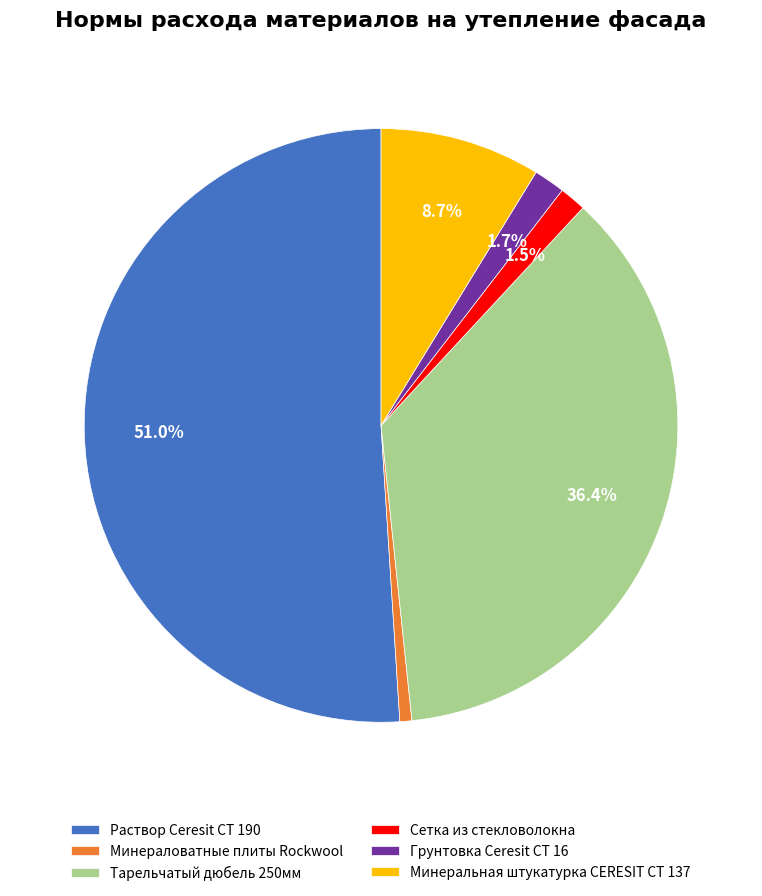

Between Раствор Ceresit CT 190 and Минераловатные плиты Rockwool, which is larger?

Раствор Ceresit CT 190